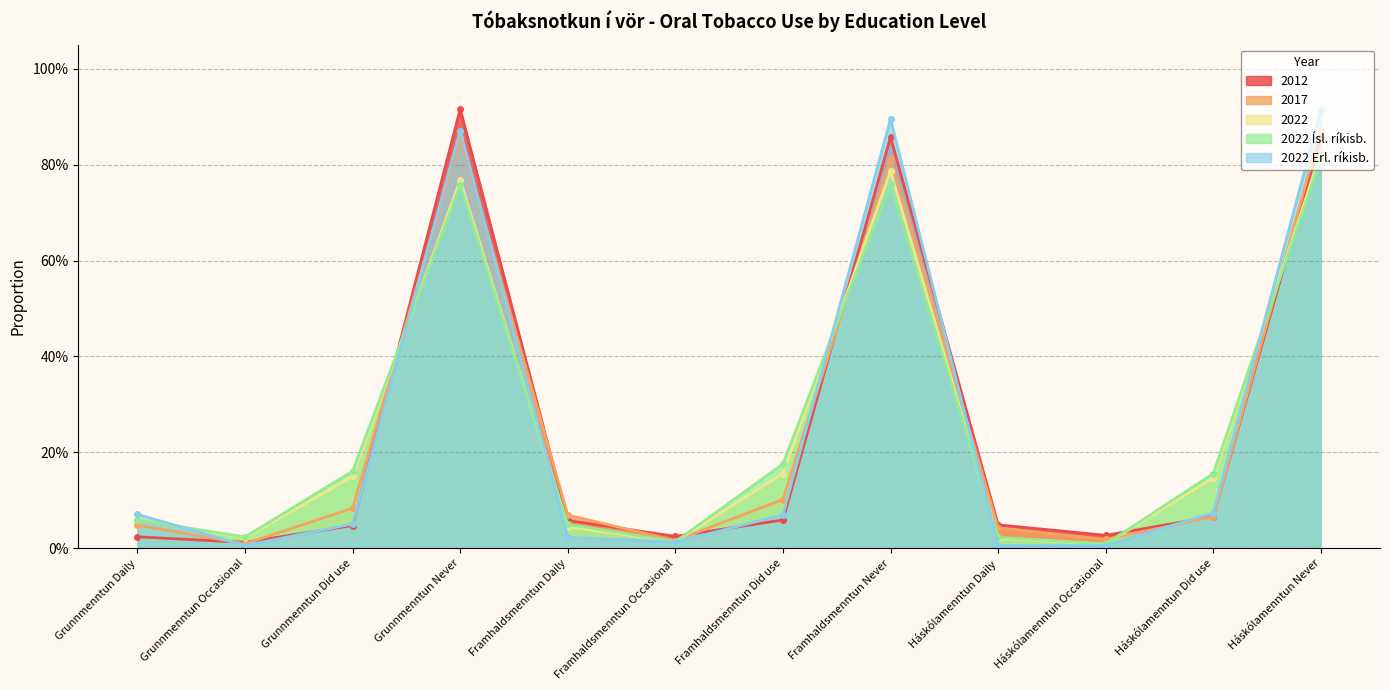

How many data points does each series have?

12